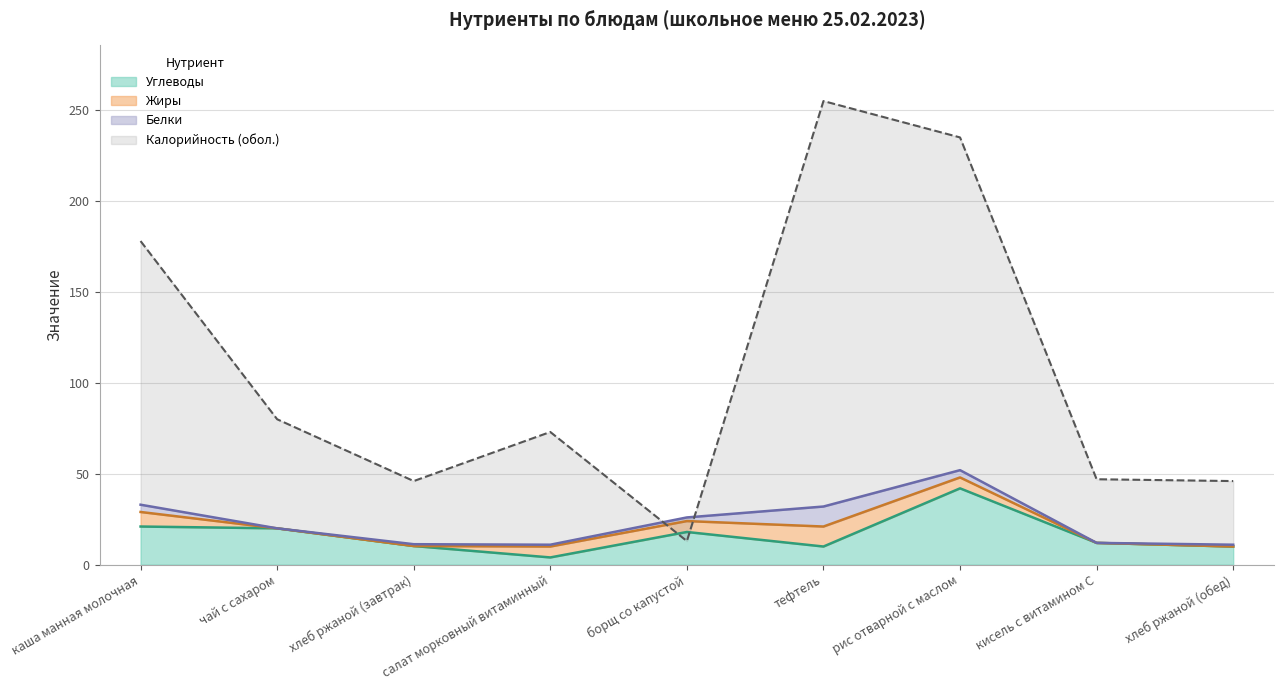

What is the total value across all series at хлеб ржаной (обед)?

56.0